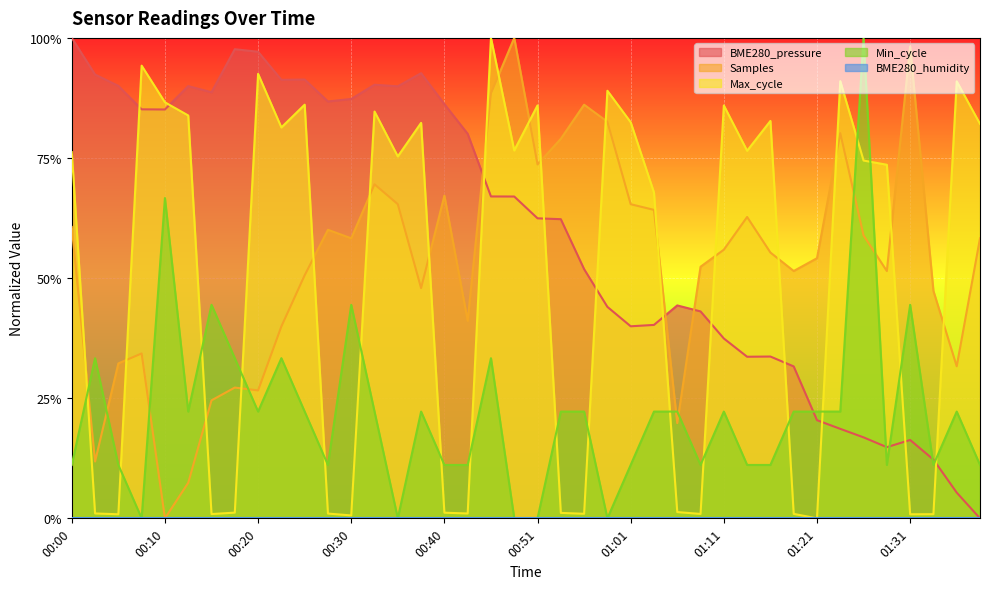

What position from the right is 00:35?

26